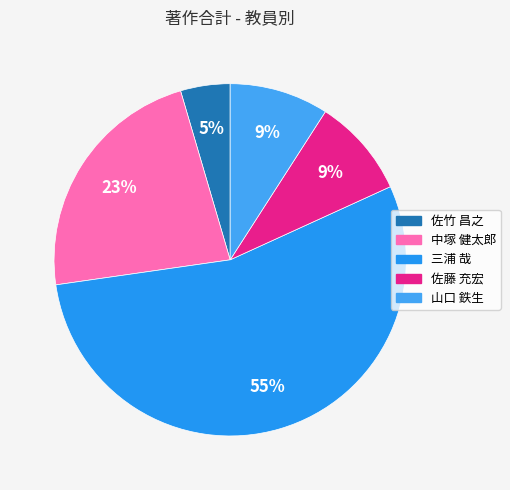

To the nearest percent, what portion does 中塚 健太郎 represent?

23%